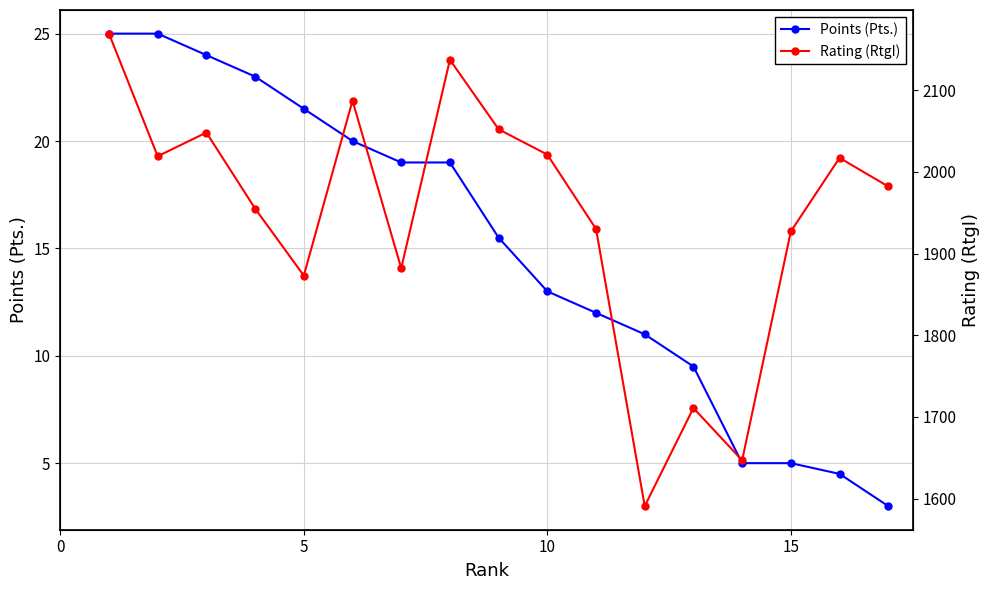

How many data points in Points (Pts.) are above 15?

9